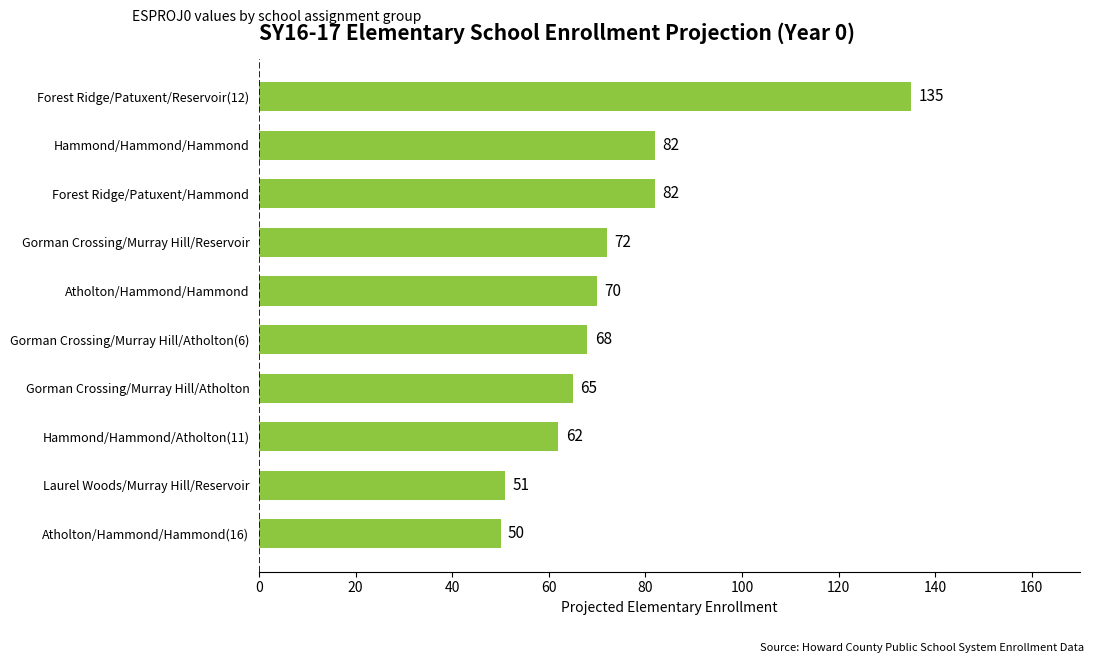

The chart shows a value of 37 at Gorman Crossing/Murray Hill/Atholton(6). True or false?

False